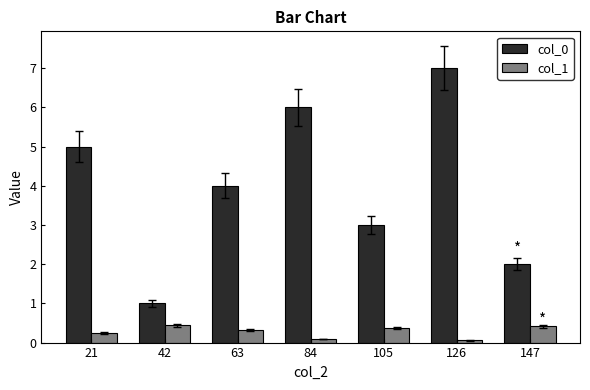

List the series in order of their overall mean, highest first.

col_0, col_1